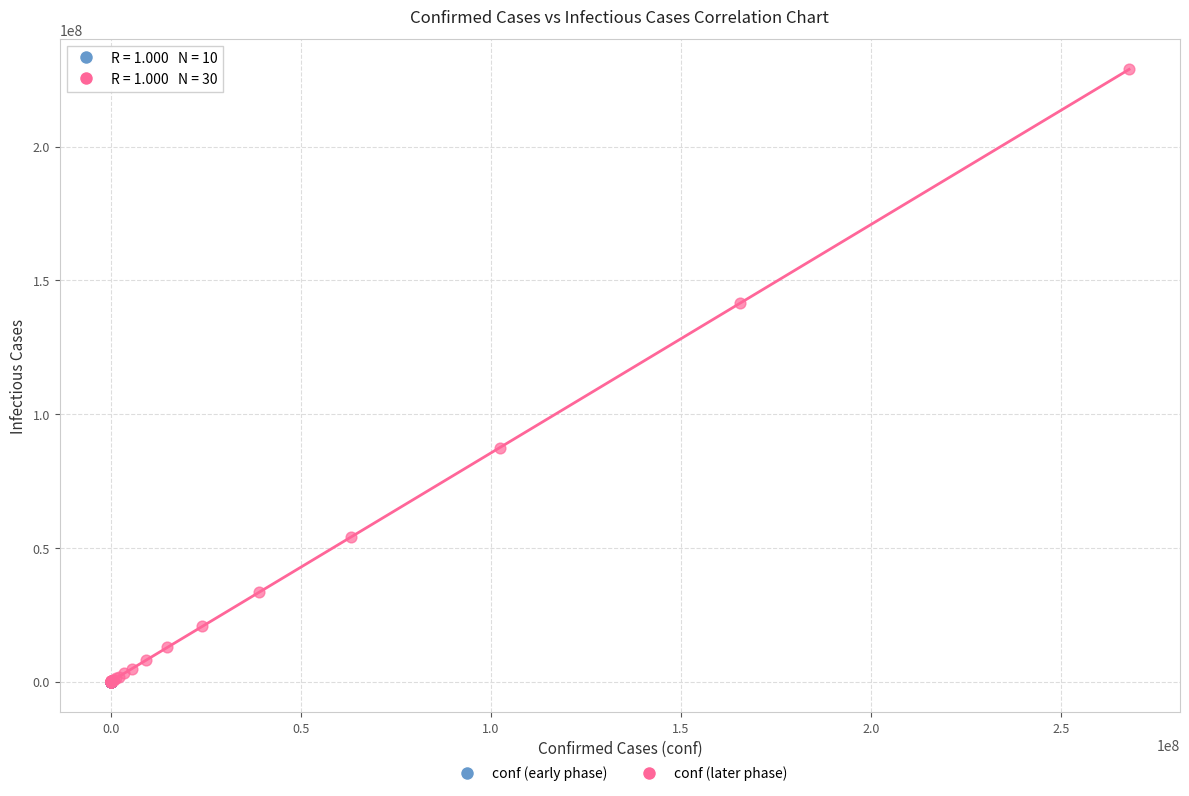

Which series has the widest spread of Y values?

conf (later phase)